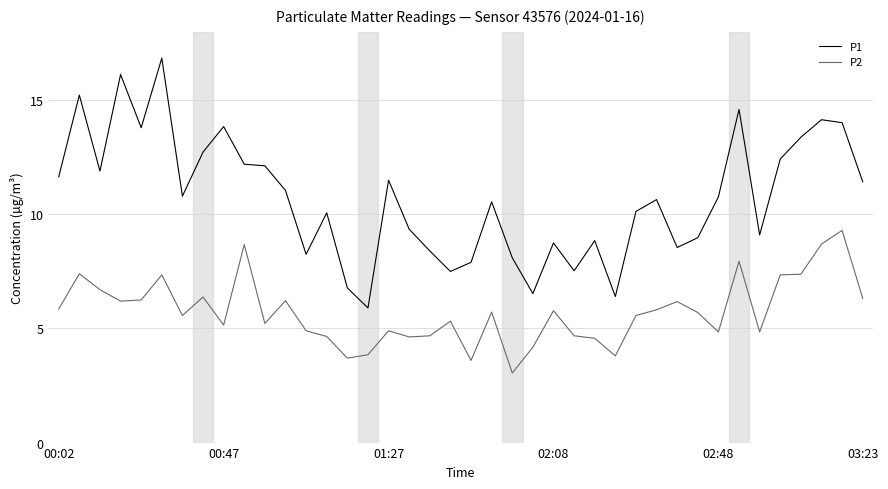

List the series in order of their peak value, lowest first.

P2, P1